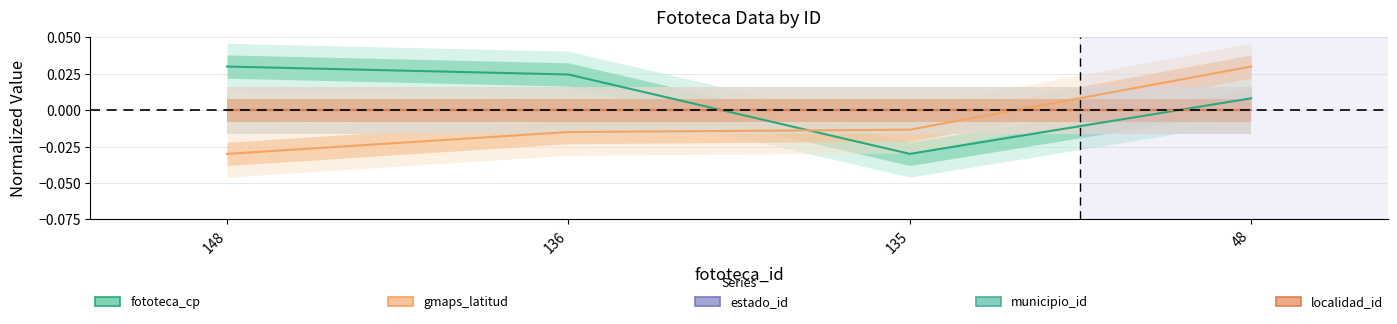

Reading left to right, list all the values displayed in this chart.

fototeca_cp: 148=0.0	136=0.0	135=-0.0	48=0.0
gmaps_latitud: 148=-0.0	136=-0.0	135=-0.0	48=0.0
estado_id: 148=0.0	136=0.0	135=0.0	48=0.0
municipio_id: 148=0.0	136=0.0	135=0.0	48=0.0
localidad_id: 148=0.0	136=0.0	135=0.0	48=0.0